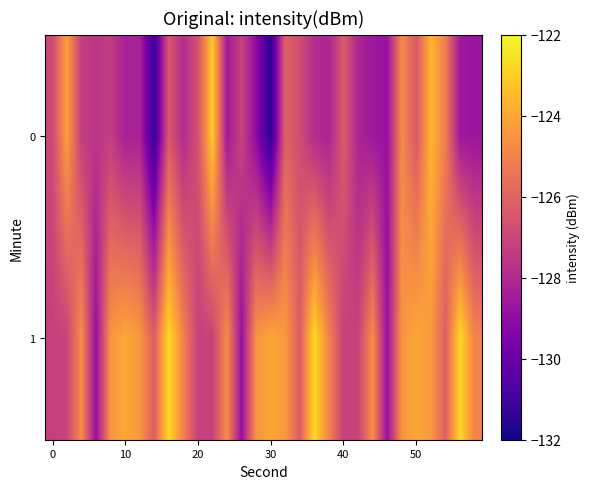

Which series has the largest total across all categories?

1